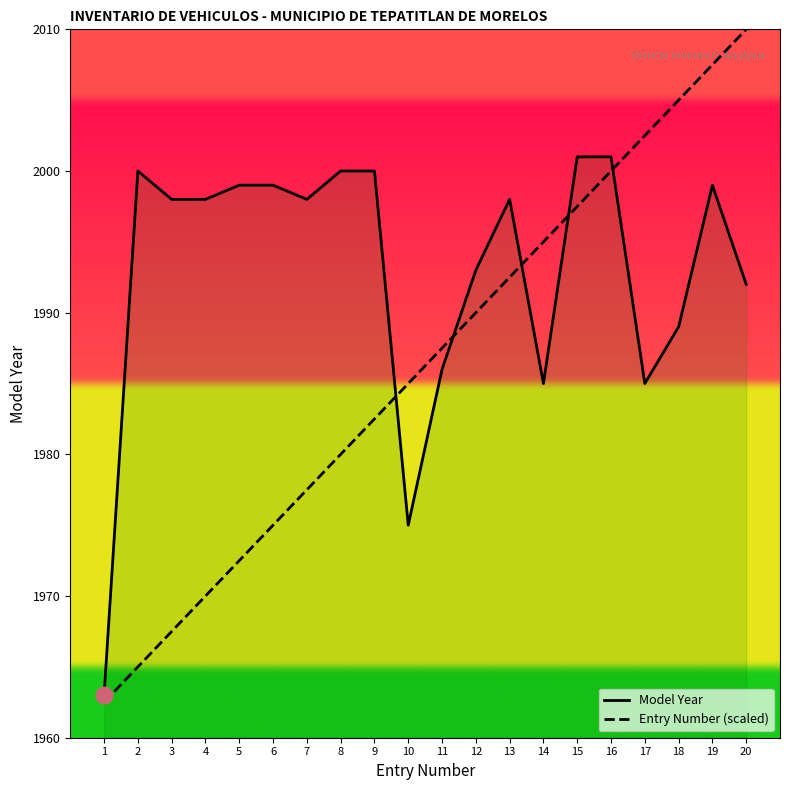

At which category does Model Year reach its first local valley?

7